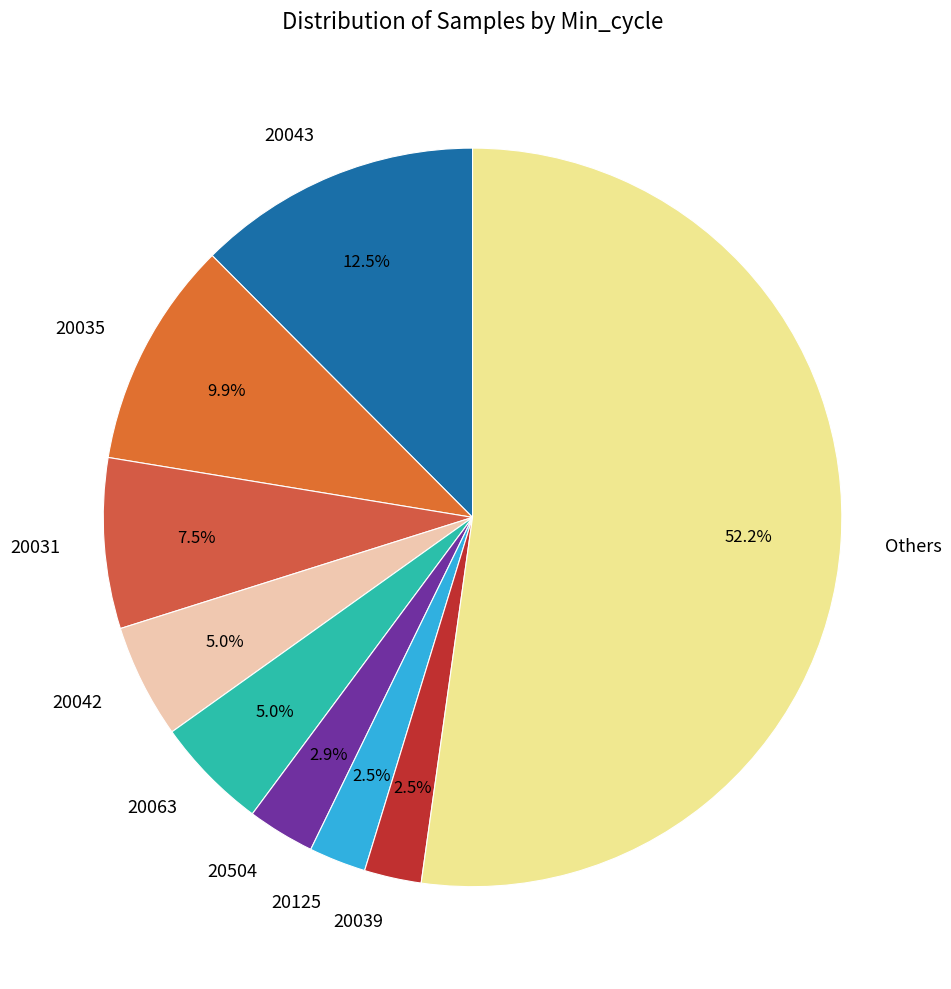

Which category has the biggest portion of the pie?

Others